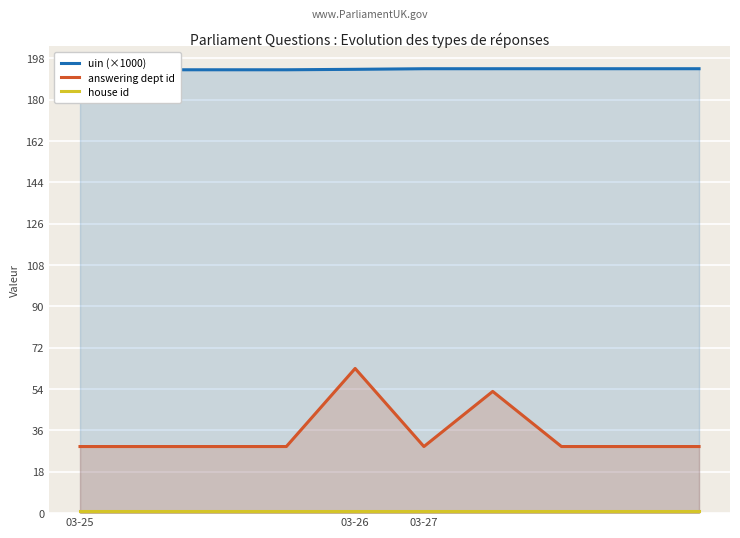

Rank the categories by house id value from lowest to highest.

03-25, 03-26, 03-27, 3, 4, 5, 6, 7, 8, 9